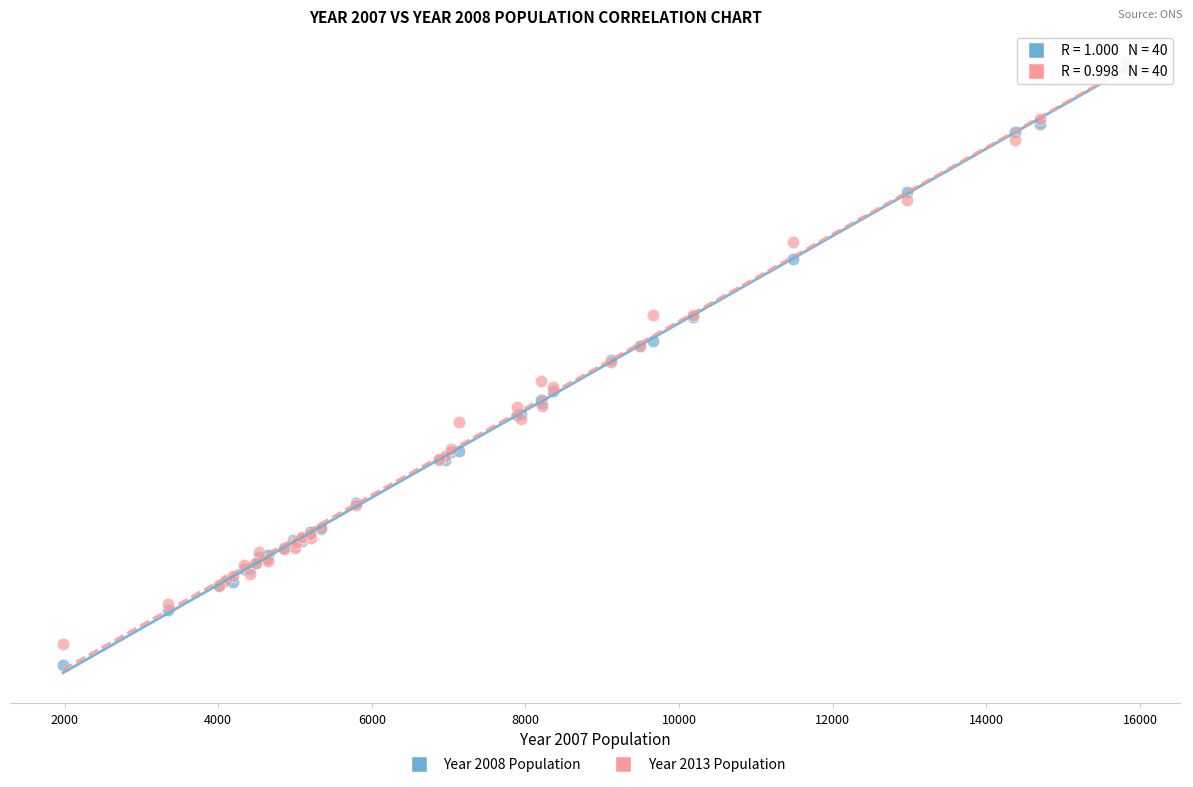

Which series has the largest Y range (max minus min)?

Year 2008 Population